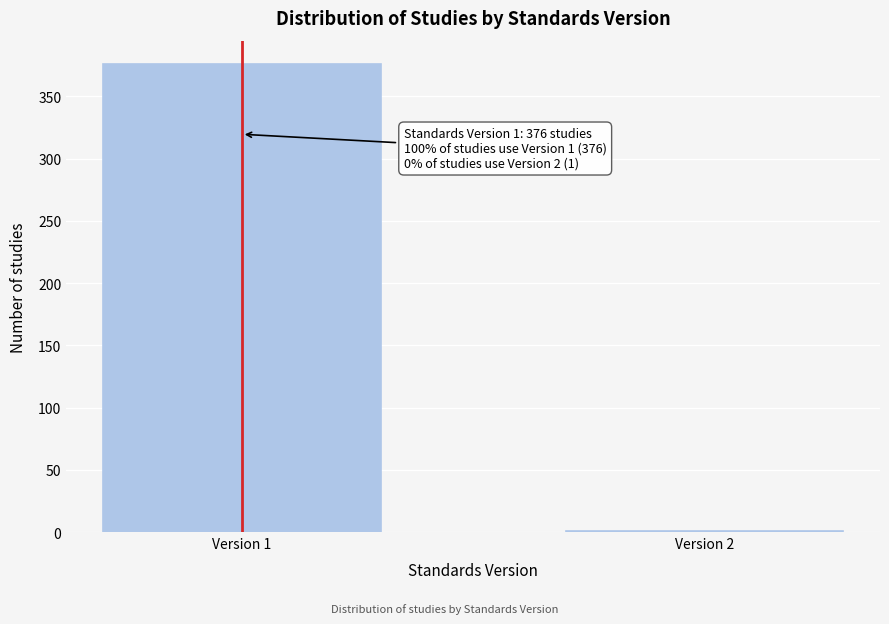

Reading right to left, list all the values displayed in this chart.

Version 2=1	Version 1=376